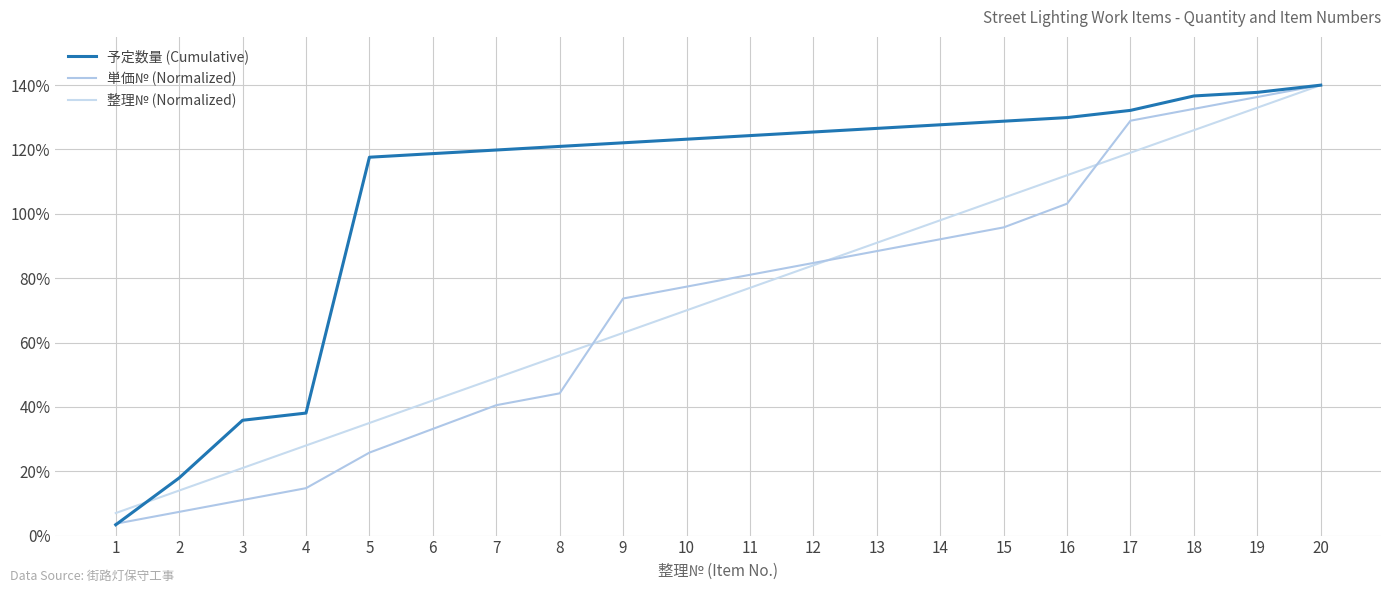

How many lines are shown in the chart?

3